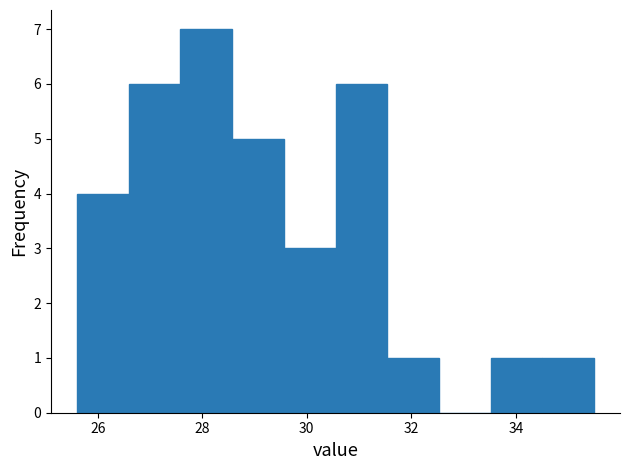

Reading left to right, list every bar in this chart as the range it spans on the x-axis followed by its height. Neither the bar edges nor the heights are printed on the chart, so give them approximately, as read against the axes.

25.6 to 26.6: 4
26.6 to 27.6: 6
27.6 to 28.6: 7
28.6 to 29.6: 5
29.6 to 30.6: 3
30.6 to 31.6: 6
31.6 to 32.6: 1
32.6 to 33.6: 0
33.6 to 34.6: 1
34.6 to 35.6: 1